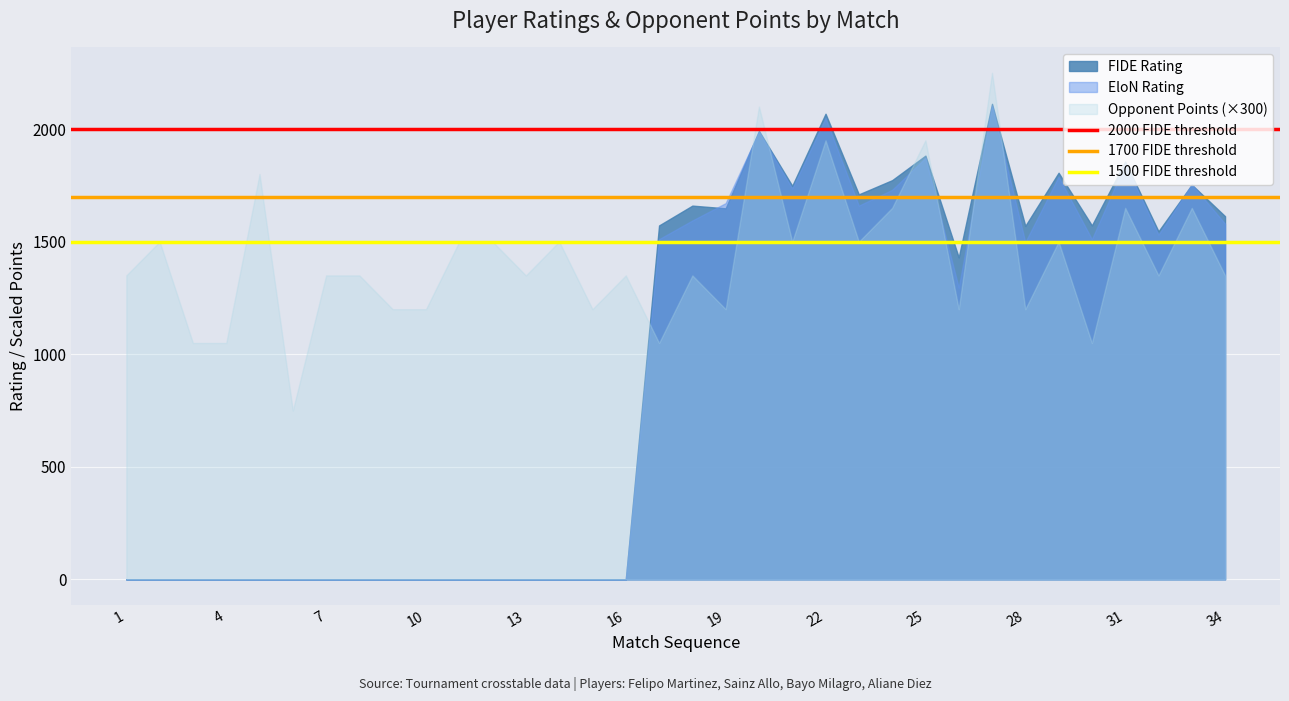

What is the value of the 1500 FIDE threshold point at the 2nd from the left?

1500